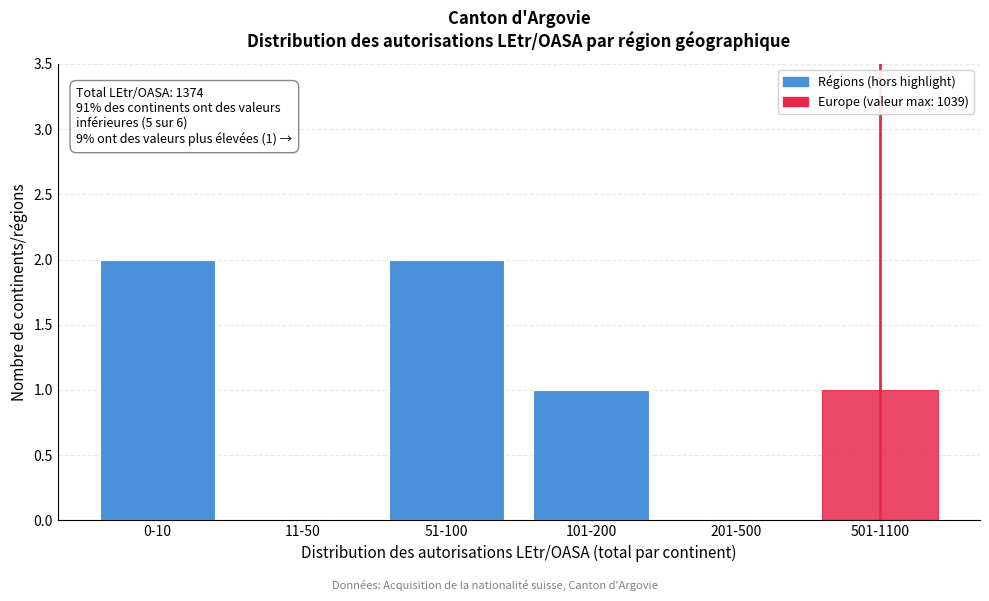

Reading right to left, transcribe all the data shown in this chart.

501-1100=1	201-500=0	101-200=1	51-100=2	11-50=0	0-10=2